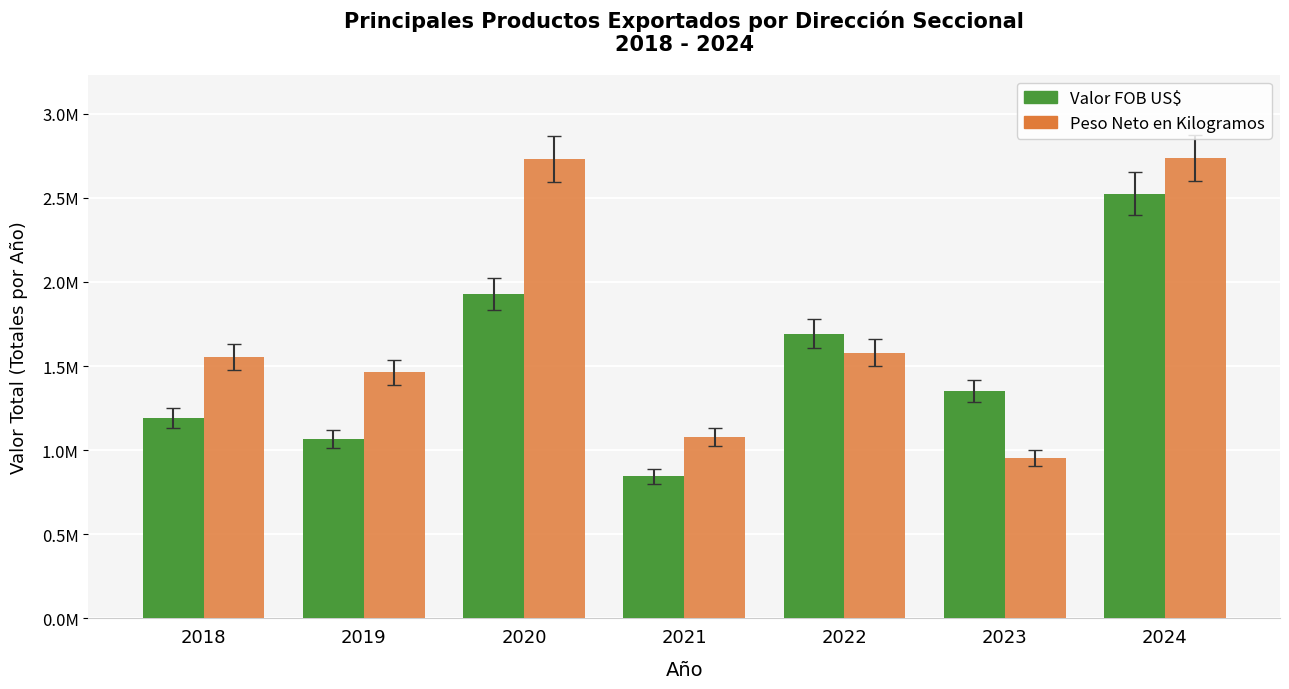

At which category is the sum across all series the highest?

2024